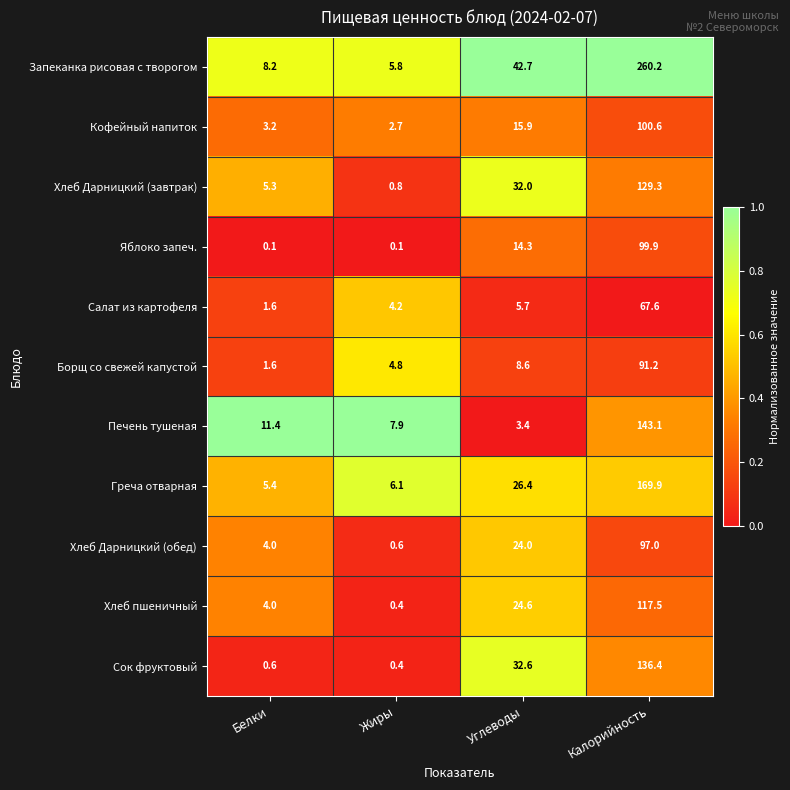

What is the difference between the maximum and minimum values in the Хлеб Дарницкий (обед) series?

96.4